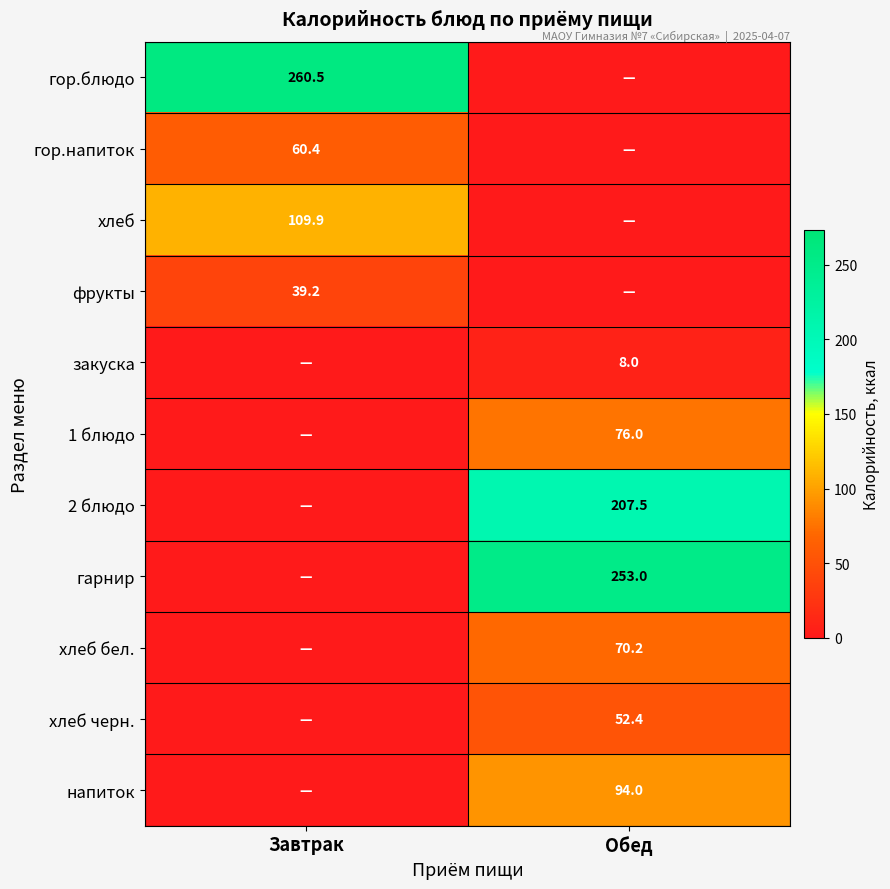

The value of гор.блюдо at Завтрак is 260.5. True or false?

True